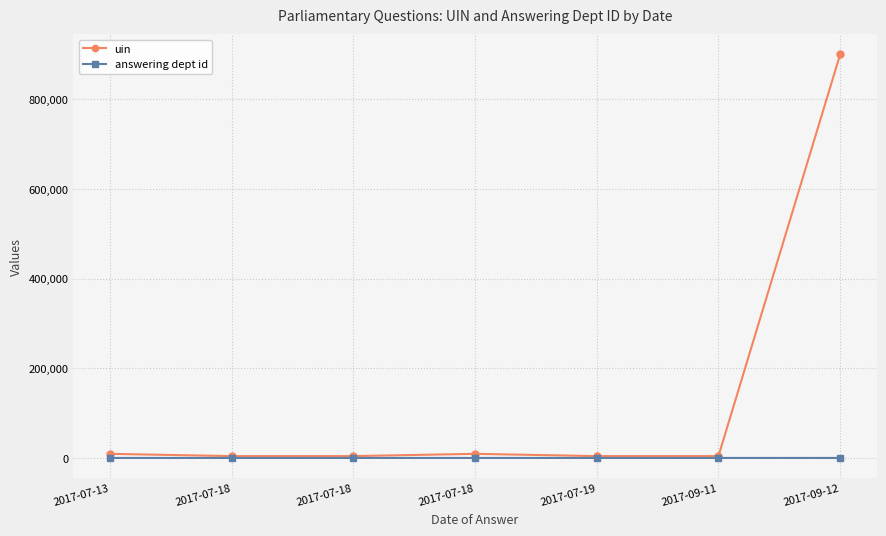

What is the label of the 7th point from the right?

2017-07-13